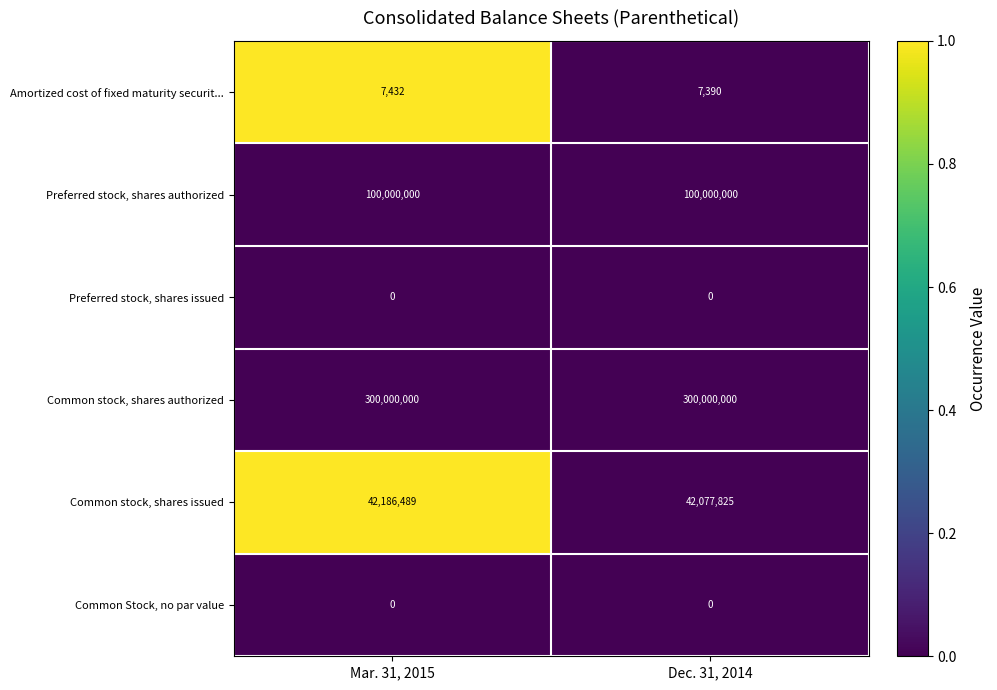

Is it true that Common Stock, no par value equals 0 at Dec. 31, 2014?

True